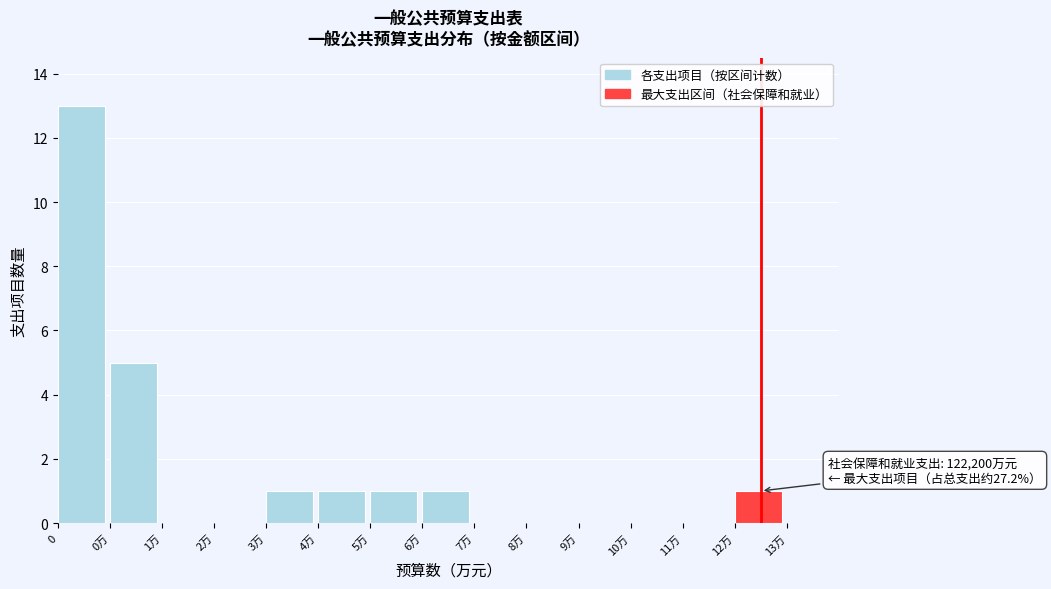

Reading right to left, extract all data points from this chart.

12万=1	11万=0	10万=0	9万=0	8万=0	7万=0	6万=1	5万=1	4万=1	3万=1	2万=0	1万=0	0万=5	0=13